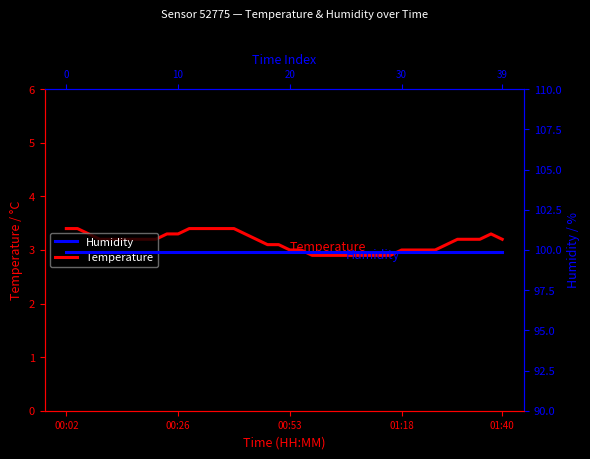

What is the lowest value of the Temperature series?

2.9